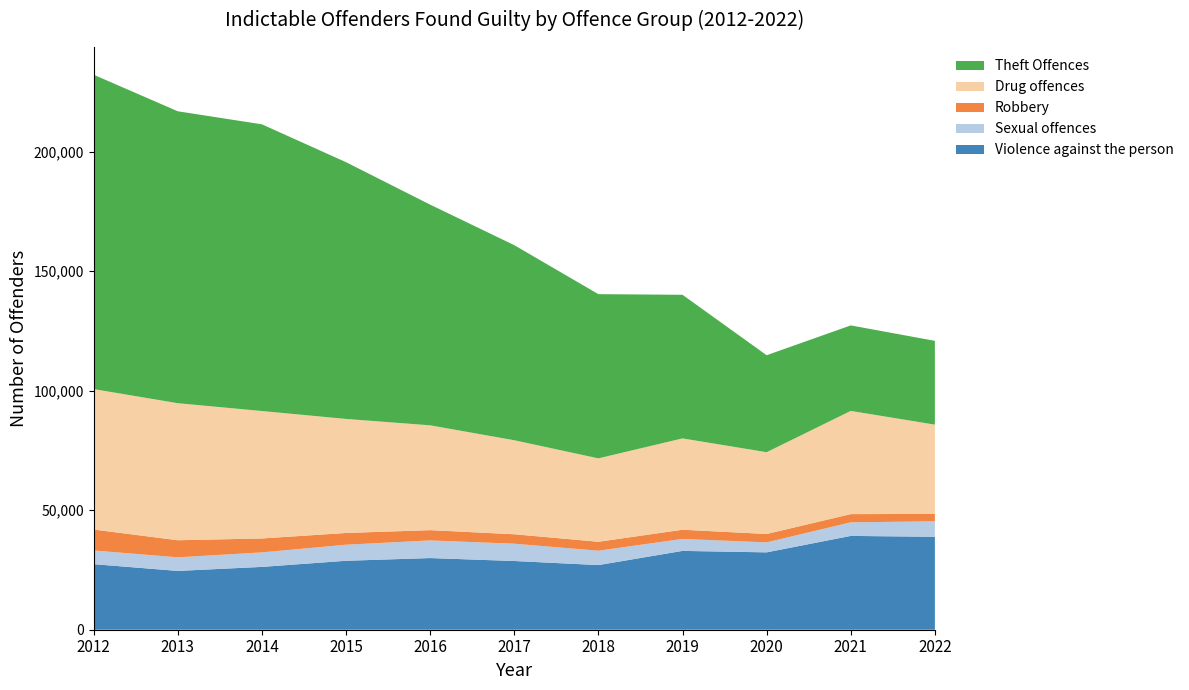

Reading right to left, extract all data points from this chart.

Violence against the person: 2022=38883	2021=39250	2020=32369	2019=32977	2018=27045	2017=28751	2016=29980	2015=28844	2014=26284	2013=24602	2012=27433
Sexual offences: 2022=6469	2021=5681	2020=4166	2019=5003	2018=6014	2017=7237	2016=7382	2015=6718	2014=6069	2013=5684	2012=5725
Robbery: 2022=3093	2021=3436	2020=3519	2019=3851	2018=3736	2017=3953	2016=4297	2015=4916	2014=5819	2013=7151	2012=8760
Drug offences: 2022=37360	2021=43178	2020=34218	2019=38214	2018=34903	2017=39338	2016=43855	2015=47717	2014=53327	2013=57335	2012=58756
Theft Offences: 2022=35048	2021=35770	2020=40562	2019=60080	2018=68687	2017=81606	2016=92329	2015=107409	2014=119946	2013=122124	2012=131512